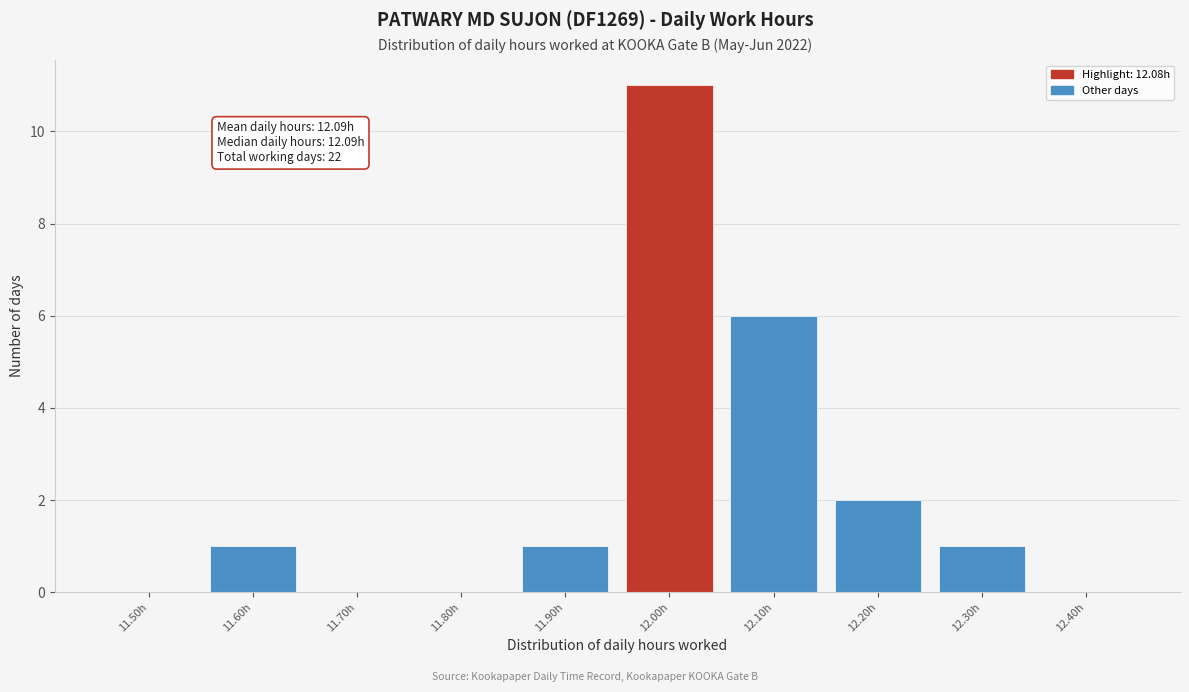

Reading right to left, what are all the values shown in this chart?

12.40h=0	12.30h=1	12.20h=2	12.10h=6	12.00h=11	11.90h=1	11.80h=0	11.70h=0	11.60h=1	11.50h=0